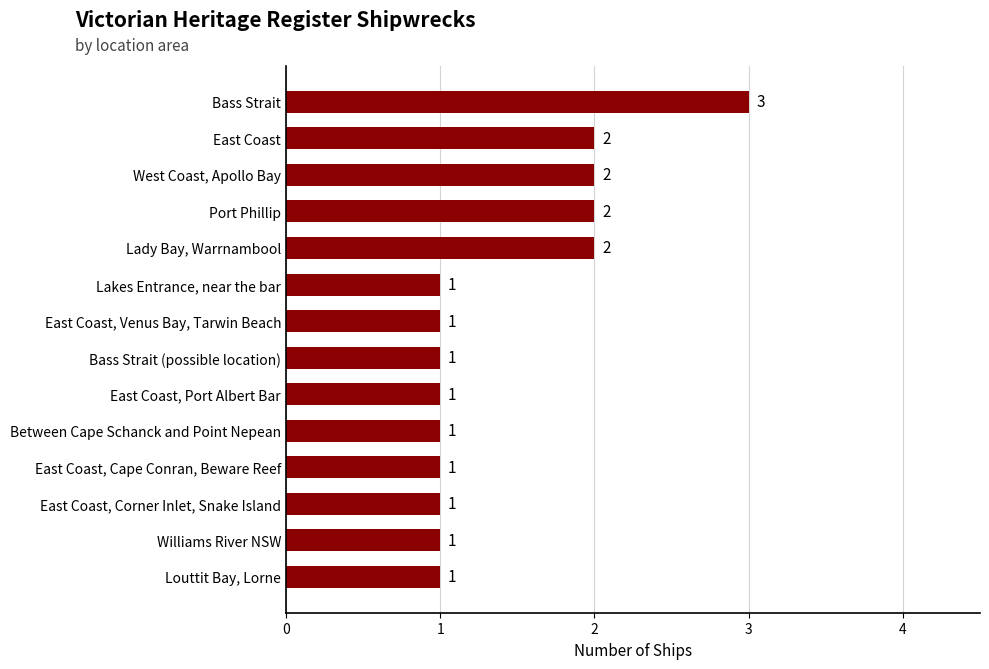

What is the maximum value shown in the chart?

3